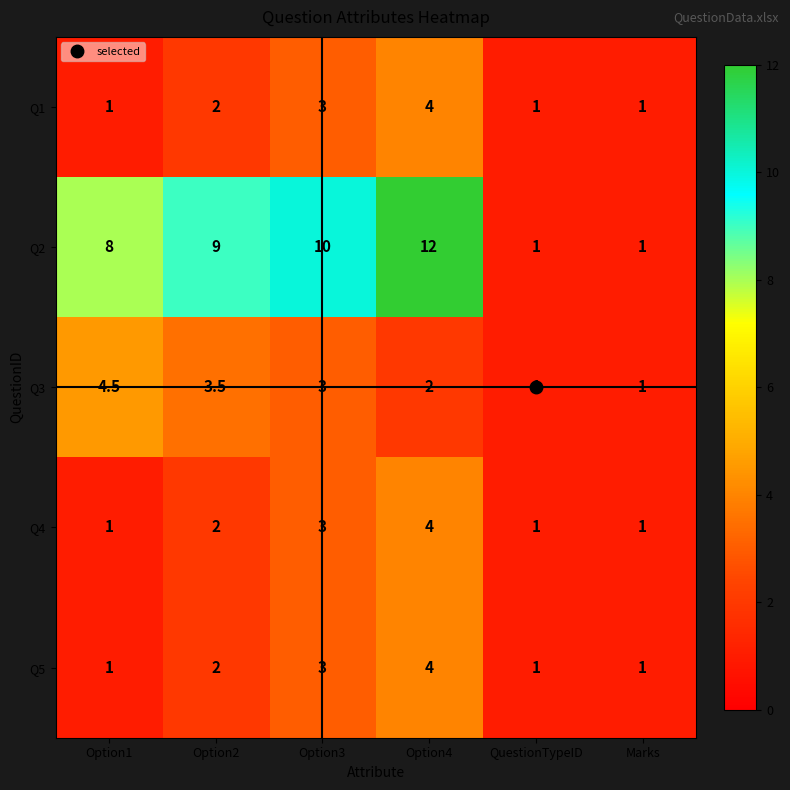

The value of Q1 at Option4 is 7.0. True or false?

False